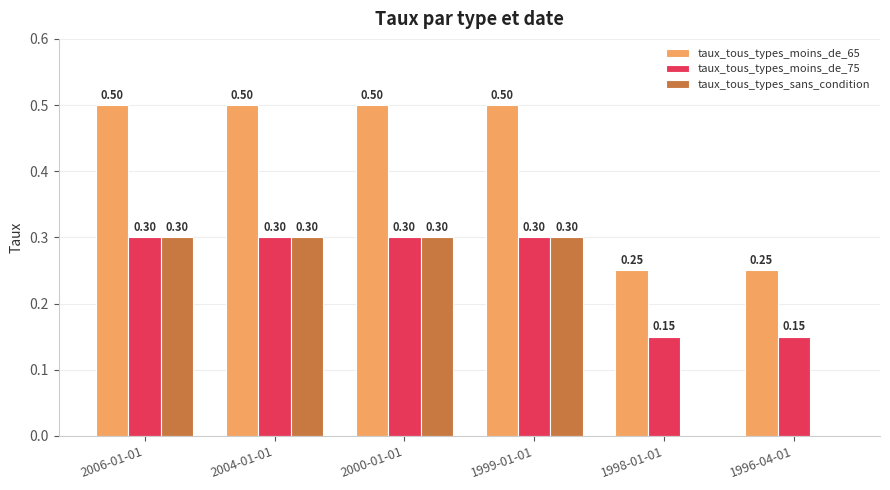

Between 2000-01-01 and 1998-01-01, which series saw the biggest shift?

taux_tous_types_sans_condition